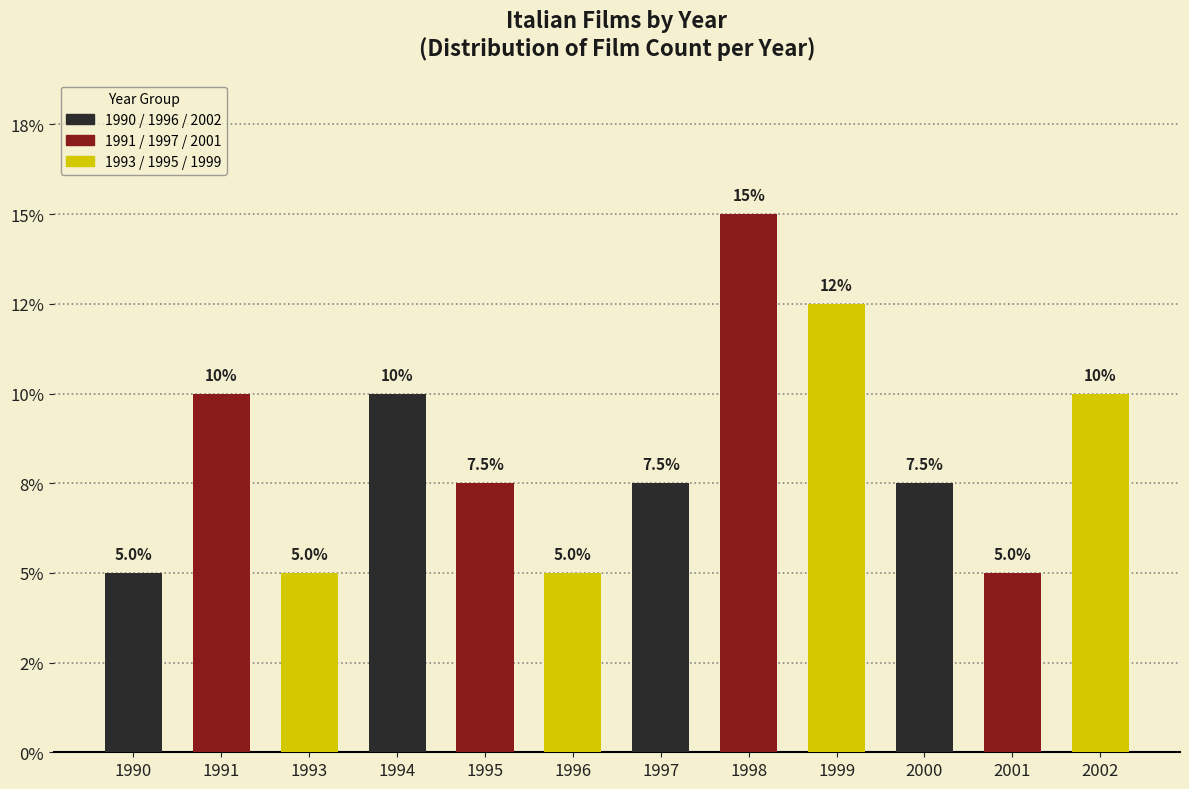

What is the sum of all values?

100.0